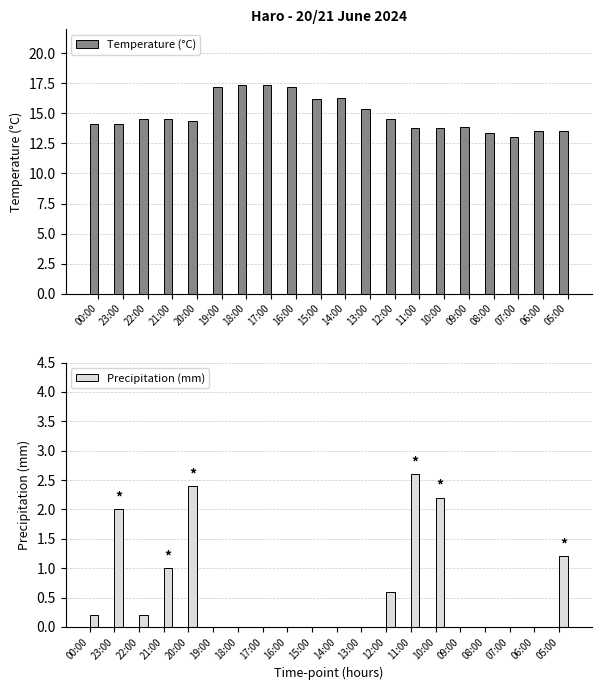

How many groups of bars are there?

20